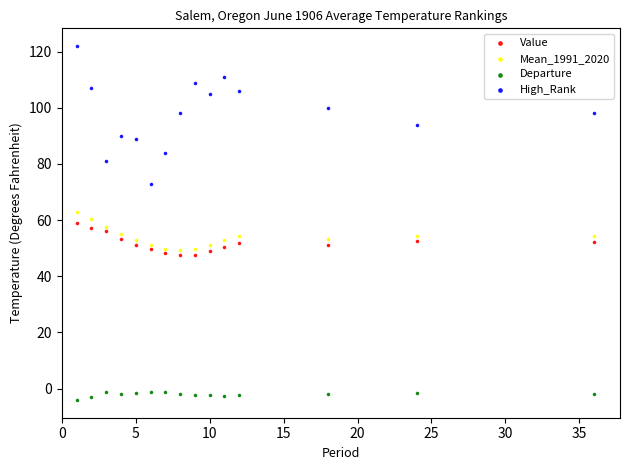

Which series reaches the maximum Y coordinate?

High_Rank